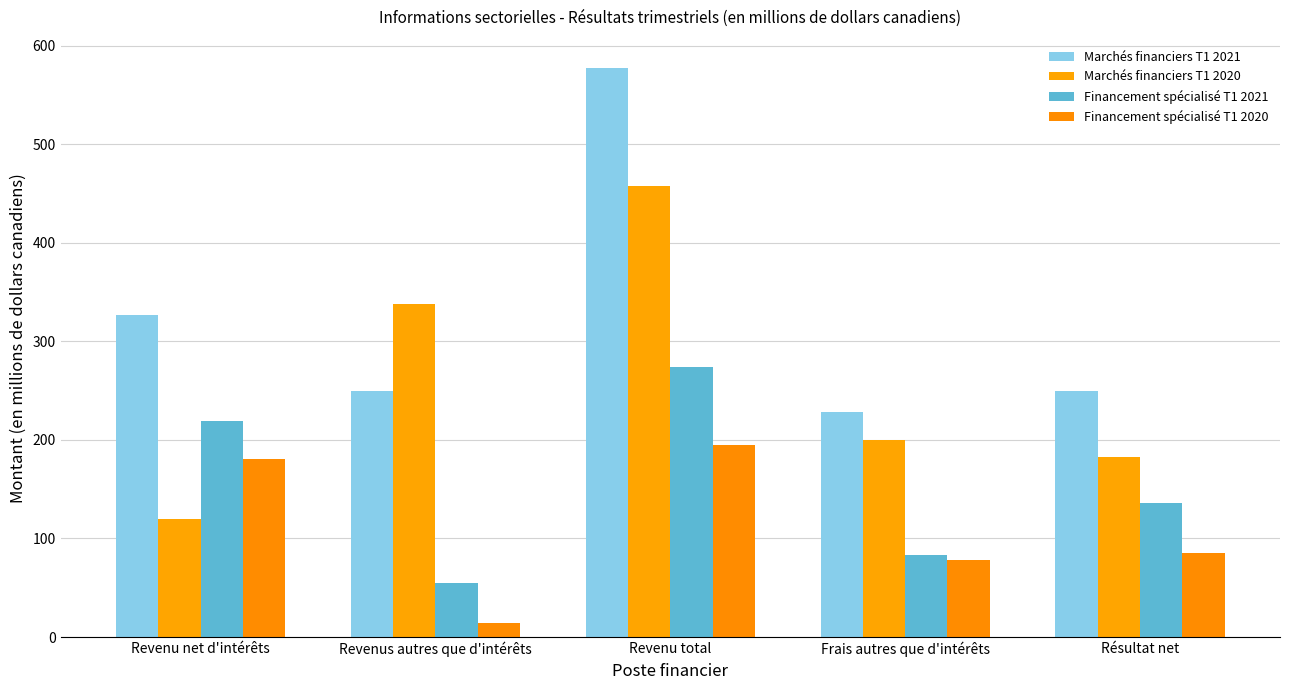

Reading right to left, what are all the values shown in this chart?

Marchés financiers T1 2021: Résultat net=250	Frais autres que d'intérêts=228	Revenu total=577	Revenus autres que d'intérêts=250	Revenu net d'intérêts=327
Marchés financiers T1 2020: Résultat net=183	Frais autres que d'intérêts=200	Revenu total=458	Revenus autres que d'intérêts=338	Revenu net d'intérêts=120
Financement spécialisé T1 2021: Résultat net=136	Frais autres que d'intérêts=83	Revenu total=274	Revenus autres que d'intérêts=55	Revenu net d'intérêts=219
Financement spécialisé T1 2020: Résultat net=85	Frais autres que d'intérêts=78	Revenu total=195	Revenus autres que d'intérêts=14	Revenu net d'intérêts=181